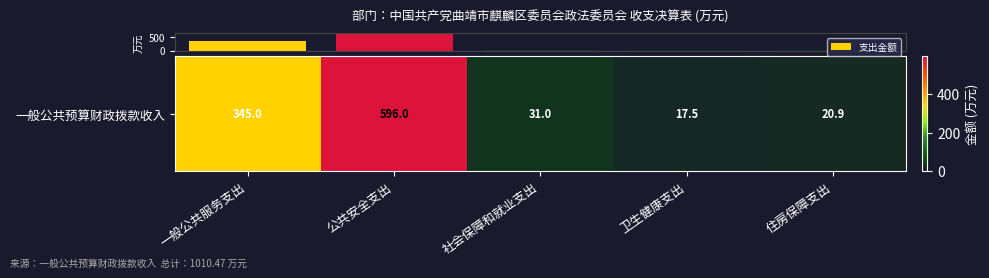

Which label corresponds to the smallest value in the chart?

卫生健康支出